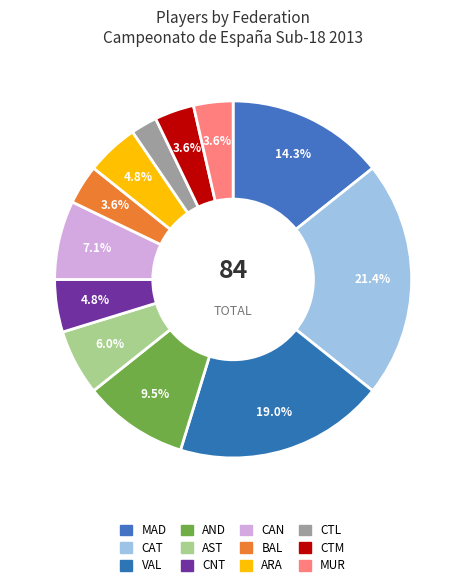

Rank the categories by value from highest to lowest.

CAT, VAL, MAD, AND, CAN, AST, CNT, ARA, BAL, CTM, MUR, CTL